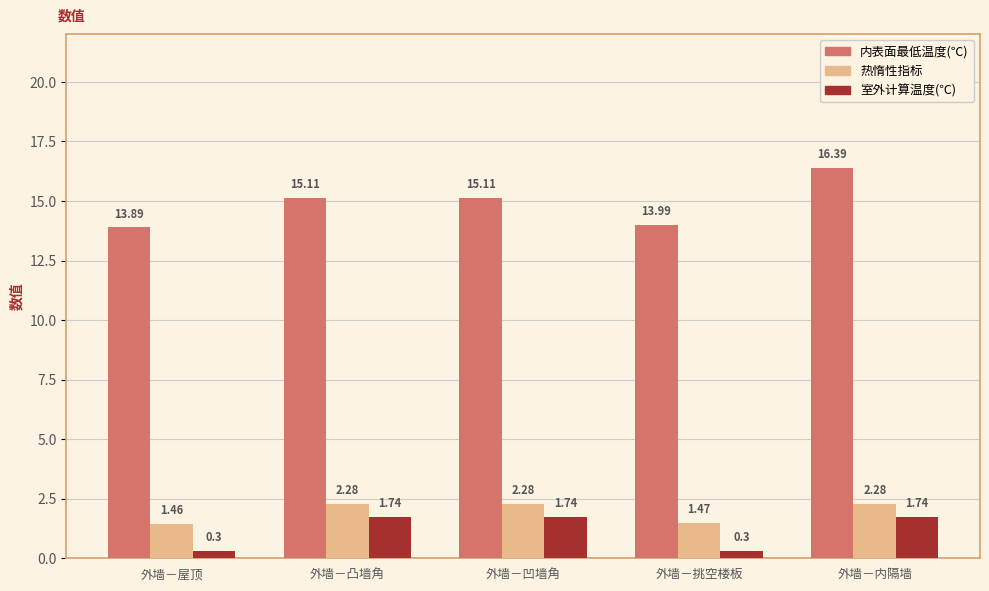

What is the difference between the maximum and minimum values in the 室外计算温度(℃) series?

1.4